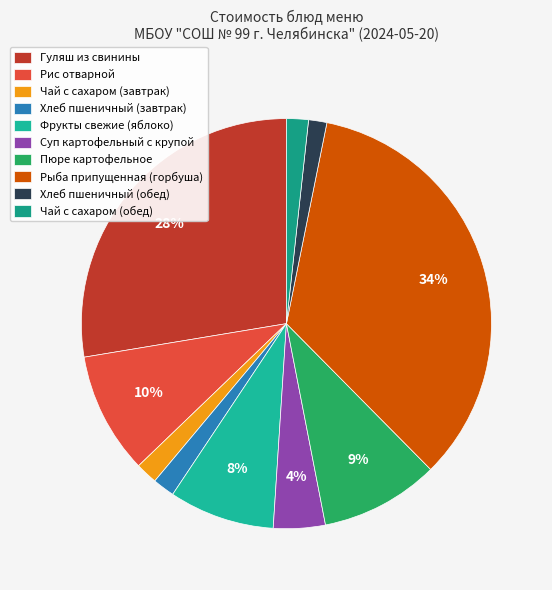

Does Хлеб пшеничный (обед) account for over 50% of the chart?

No